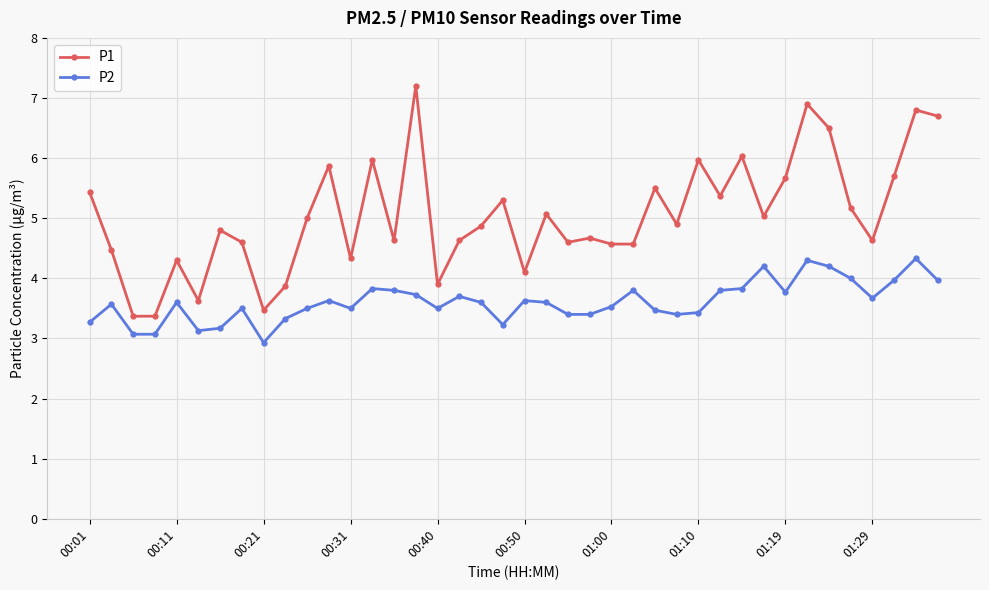

Which series has the widest spread of values?

P1